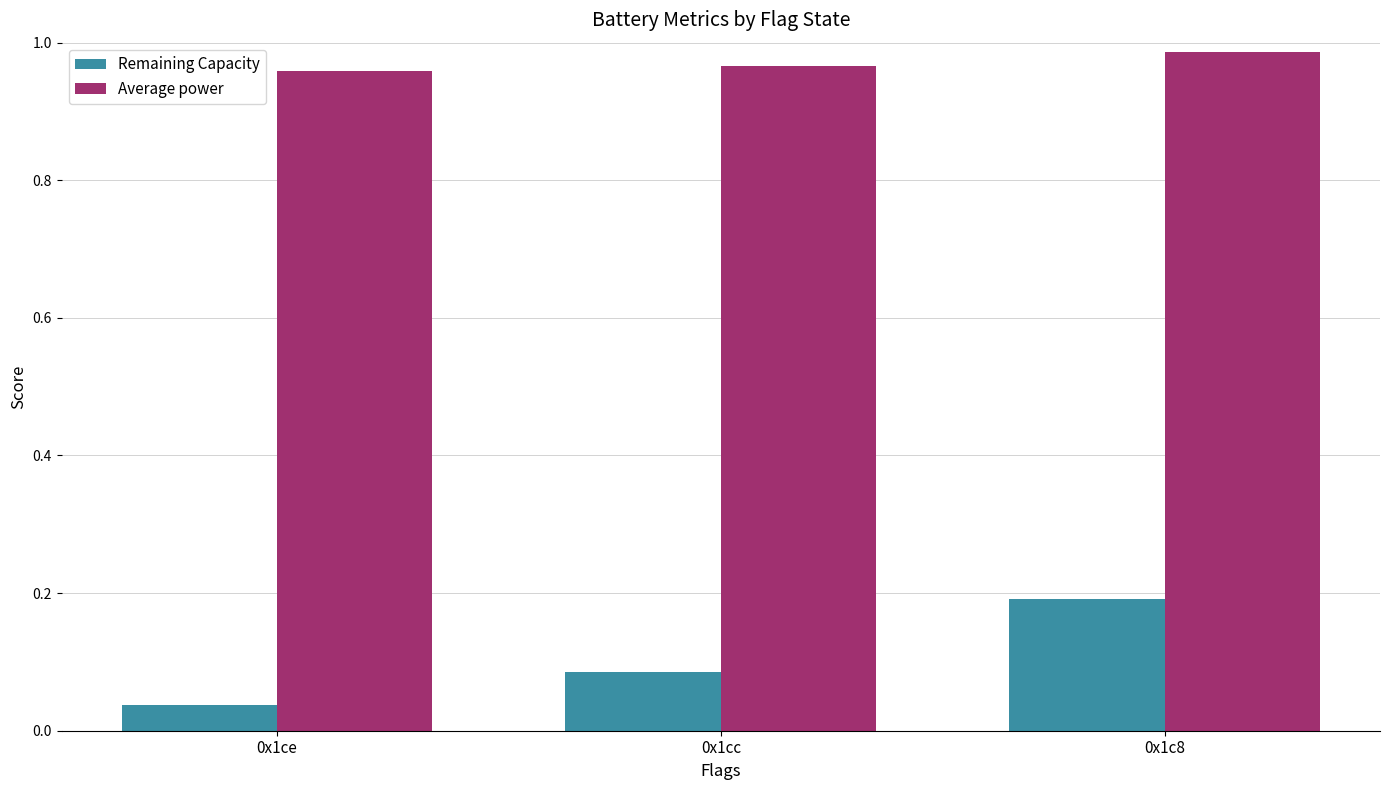

Which series changed the most between 0x1cc and 0x1c8?

Remaining Capacity